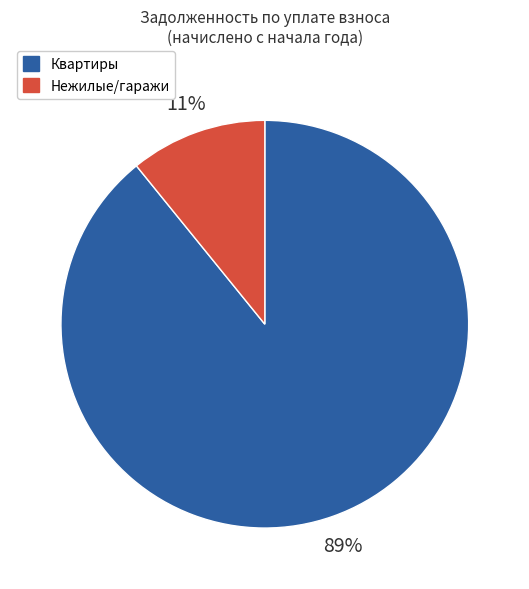

Is it true that Квартиры is 89% of the pie?

True